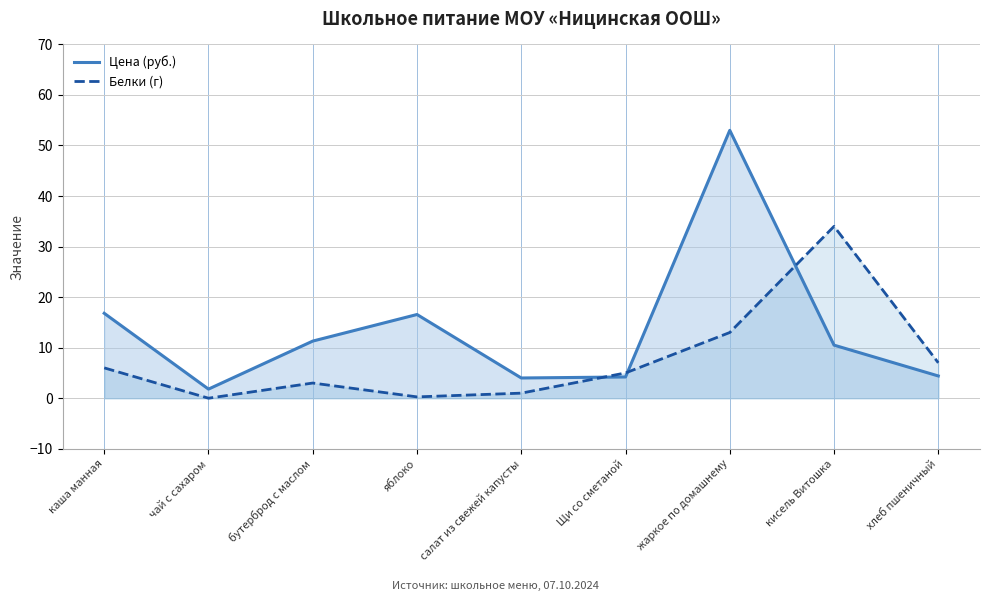

Reading right to left, transcribe all the data shown in this chart.

Цена (руб.): хлеб пшеничный=4.4	кисель Витошка=10.5	жаркое по домашнему=53.0	Щи со сметаной=4.2	салат из свежей капусты=4.0	яблоко=16.6	бутерброд с маслом=11.3	чай с сахаром=1.8	каша манная=16.8
Белки (г): хлеб пшеничный=7.0	кисель Витошка=34.0	жаркое по домашнему=13.0	Щи со сметаной=5.0	салат из свежей капусты=1.0	яблоко=0.3	бутерброд с маслом=3.0	чай с сахаром=0.0	каша манная=6.0